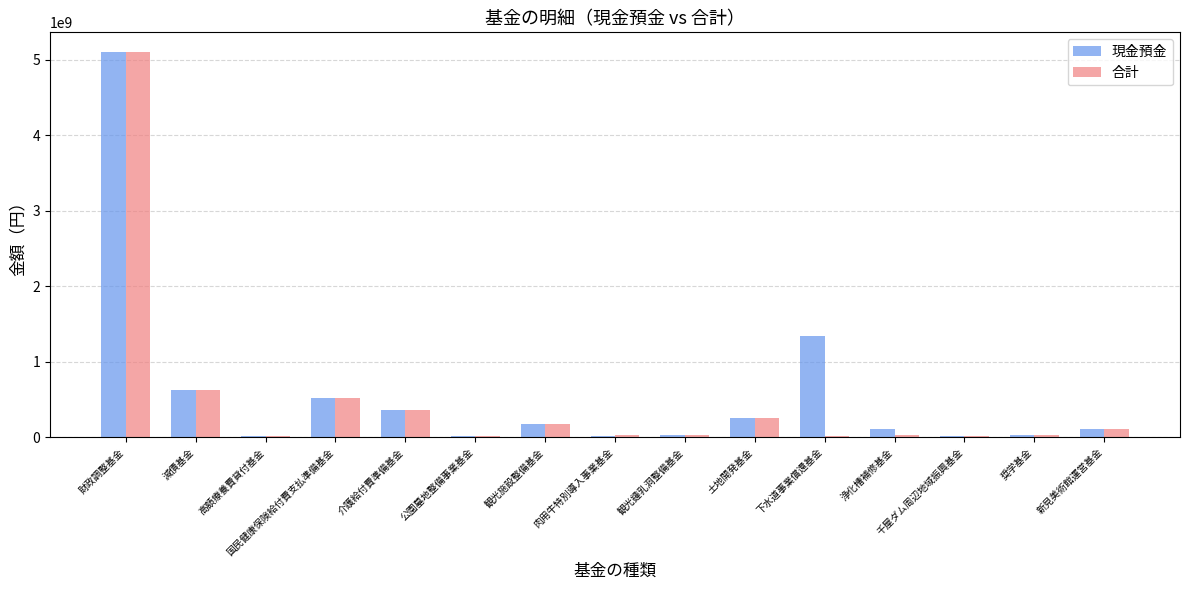

Which category has the highest value across all series?

財政調整基金